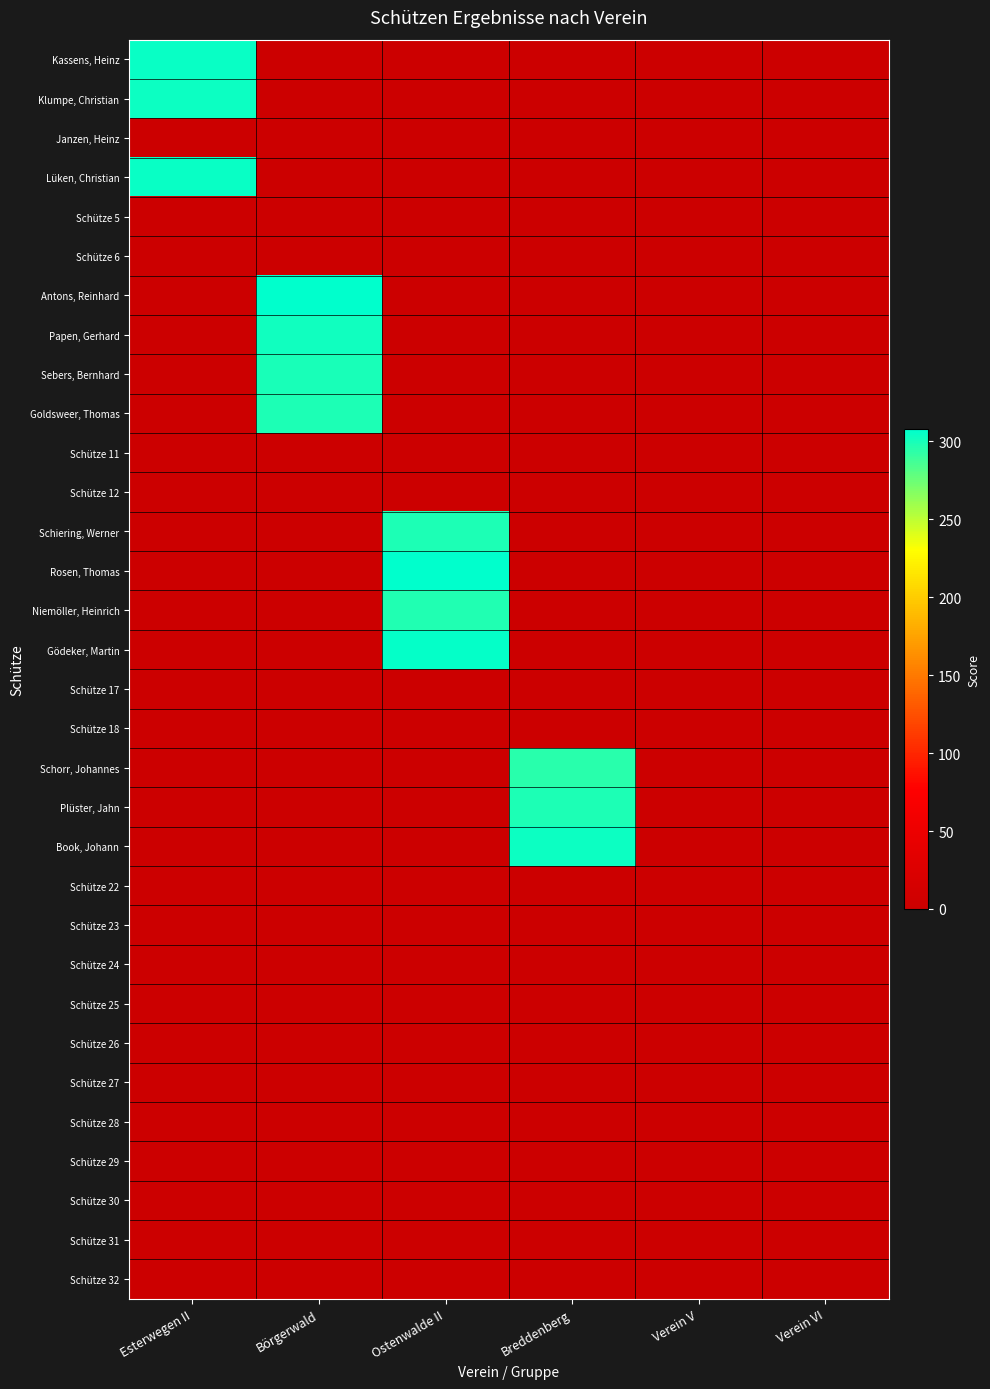

Reading right to left, extract all data points from this chart.

Kassens, Heinz: Verein VI=0.0	Verein V=0.0	Breddenberg=0.0	Ostenwalde II=0.0	Börgerwald=0.0	Esterwegen II=304.3
Klumpe, Christian: Verein VI=0.0	Verein V=0.0	Breddenberg=0.0	Ostenwalde II=0.0	Börgerwald=0.0	Esterwegen II=303.0
Janzen, Heinz: Verein VI=0.0	Verein V=0.0	Breddenberg=0.0	Ostenwalde II=0.0	Börgerwald=0.0	Esterwegen II=0.0
Lüken, Christian: Verein VI=0.0	Verein V=0.0	Breddenberg=0.0	Ostenwalde II=0.0	Börgerwald=0.0	Esterwegen II=305.1
Schütze 5: Verein VI=0.0	Verein V=0.0	Breddenberg=0.0	Ostenwalde II=0.0	Börgerwald=0.0	Esterwegen II=0.0
Schütze 6: Verein VI=0.0	Verein V=0.0	Breddenberg=0.0	Ostenwalde II=0.0	Börgerwald=0.0	Esterwegen II=0.0
Antons, Reinhard: Verein VI=0.0	Verein V=0.0	Breddenberg=0.0	Ostenwalde II=0.0	Börgerwald=307.7	Esterwegen II=0.0
Papen, Gerhard: Verein VI=0.0	Verein V=0.0	Breddenberg=0.0	Ostenwalde II=0.0	Börgerwald=302.7	Esterwegen II=0.0
Sebers, Bernhard: Verein VI=0.0	Verein V=0.0	Breddenberg=0.0	Ostenwalde II=0.0	Börgerwald=299.6	Esterwegen II=0.0
Goldsweer, Thomas: Verein VI=0.0	Verein V=0.0	Breddenberg=0.0	Ostenwalde II=0.0	Börgerwald=298.8	Esterwegen II=0.0
Schütze 11: Verein VI=0.0	Verein V=0.0	Breddenberg=0.0	Ostenwalde II=0.0	Börgerwald=0.0	Esterwegen II=0.0
Schütze 12: Verein VI=0.0	Verein V=0.0	Breddenberg=0.0	Ostenwalde II=0.0	Börgerwald=0.0	Esterwegen II=0.0
Schiering, Werner: Verein VI=0.0	Verein V=0.0	Breddenberg=0.0	Ostenwalde II=298.4	Börgerwald=0.0	Esterwegen II=0.0
Rosen, Thomas: Verein VI=0.0	Verein V=0.0	Breddenberg=0.0	Ostenwalde II=306.8	Börgerwald=0.0	Esterwegen II=0.0
Niemöller, Heinrich: Verein VI=0.0	Verein V=0.0	Breddenberg=0.0	Ostenwalde II=297.2	Börgerwald=0.0	Esterwegen II=0.0
Gödeker, Martin: Verein VI=0.0	Verein V=0.0	Breddenberg=0.0	Ostenwalde II=305.3	Börgerwald=0.0	Esterwegen II=0.0
Schütze 17: Verein VI=0.0	Verein V=0.0	Breddenberg=0.0	Ostenwalde II=0.0	Börgerwald=0.0	Esterwegen II=0.0
Schütze 18: Verein VI=0.0	Verein V=0.0	Breddenberg=0.0	Ostenwalde II=0.0	Börgerwald=0.0	Esterwegen II=0.0
Schorr, Johannes: Verein VI=0.0	Verein V=0.0	Breddenberg=294.7	Ostenwalde II=0.0	Börgerwald=0.0	Esterwegen II=0.0
Plüster, Jahn: Verein VI=0.0	Verein V=0.0	Breddenberg=298.8	Ostenwalde II=0.0	Börgerwald=0.0	Esterwegen II=0.0
Book, Johann: Verein VI=0.0	Verein V=0.0	Breddenberg=303.4	Ostenwalde II=0.0	Börgerwald=0.0	Esterwegen II=0.0
Schütze 22: Verein VI=0.0	Verein V=0.0	Breddenberg=0.0	Ostenwalde II=0.0	Börgerwald=0.0	Esterwegen II=0.0
Schütze 23: Verein VI=0.0	Verein V=0.0	Breddenberg=0.0	Ostenwalde II=0.0	Börgerwald=0.0	Esterwegen II=0.0
Schütze 24: Verein VI=0.0	Verein V=0.0	Breddenberg=0.0	Ostenwalde II=0.0	Börgerwald=0.0	Esterwegen II=0.0
Schütze 25: Verein VI=0.0	Verein V=0.0	Breddenberg=0.0	Ostenwalde II=0.0	Börgerwald=0.0	Esterwegen II=0.0
Schütze 26: Verein VI=0.0	Verein V=0.0	Breddenberg=0.0	Ostenwalde II=0.0	Börgerwald=0.0	Esterwegen II=0.0
Schütze 27: Verein VI=0.0	Verein V=0.0	Breddenberg=0.0	Ostenwalde II=0.0	Börgerwald=0.0	Esterwegen II=0.0
Schütze 28: Verein VI=0.0	Verein V=0.0	Breddenberg=0.0	Ostenwalde II=0.0	Börgerwald=0.0	Esterwegen II=0.0
Schütze 29: Verein VI=0.0	Verein V=0.0	Breddenberg=0.0	Ostenwalde II=0.0	Börgerwald=0.0	Esterwegen II=0.0
Schütze 30: Verein VI=0.0	Verein V=0.0	Breddenberg=0.0	Ostenwalde II=0.0	Börgerwald=0.0	Esterwegen II=0.0
Schütze 31: Verein VI=0.0	Verein V=0.0	Breddenberg=0.0	Ostenwalde II=0.0	Börgerwald=0.0	Esterwegen II=0.0
Schütze 32: Verein VI=0.0	Verein V=0.0	Breddenberg=0.0	Ostenwalde II=0.0	Börgerwald=0.0	Esterwegen II=0.0